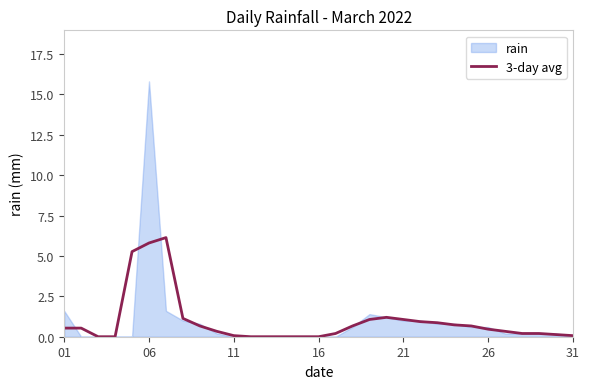

What is the highest value of the 3-day avg series?

6.1